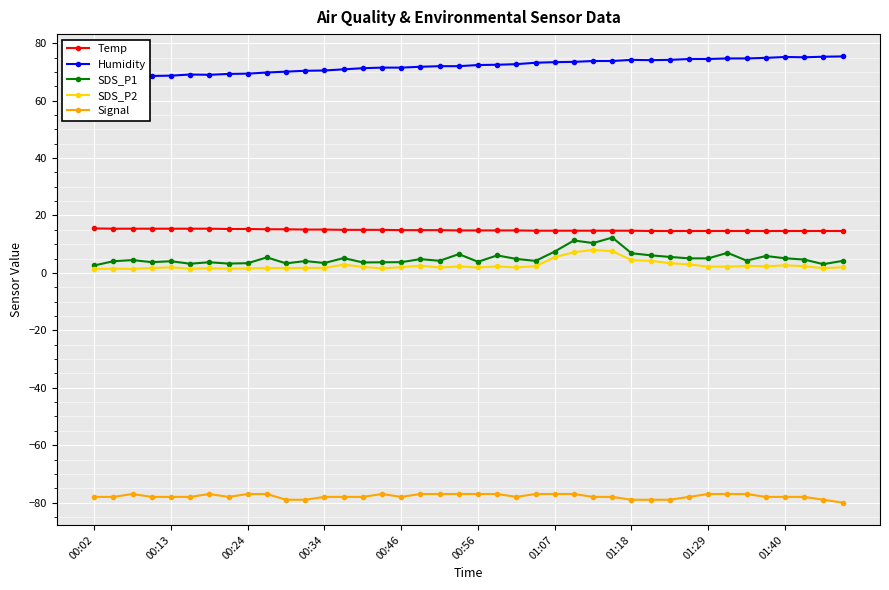

True or false: SDS_P1 has more than 0 interior local peaks.

True